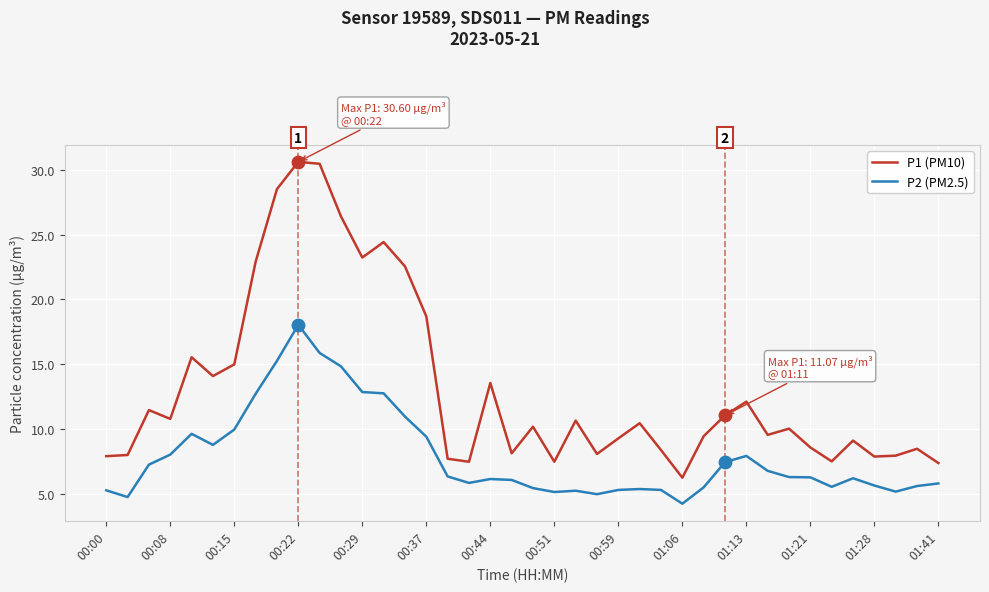

What are all the series names shown in the legend?

P1 (PM10), P2 (PM2.5)